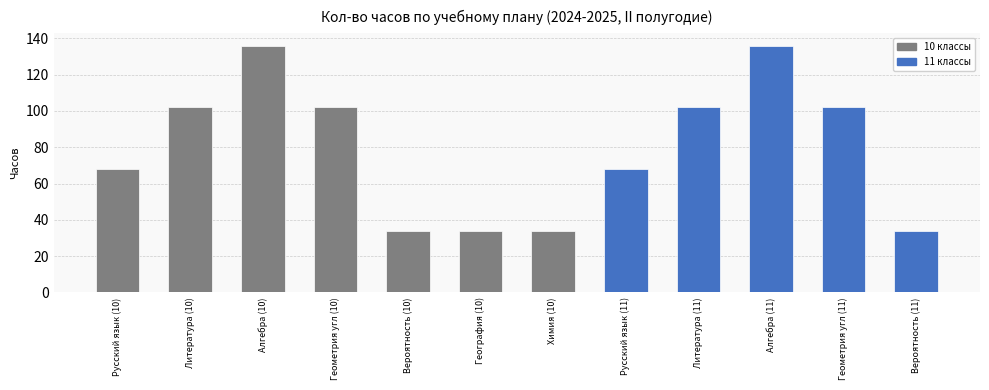

Are the bars grouped side by side (vs. stacked)?

No